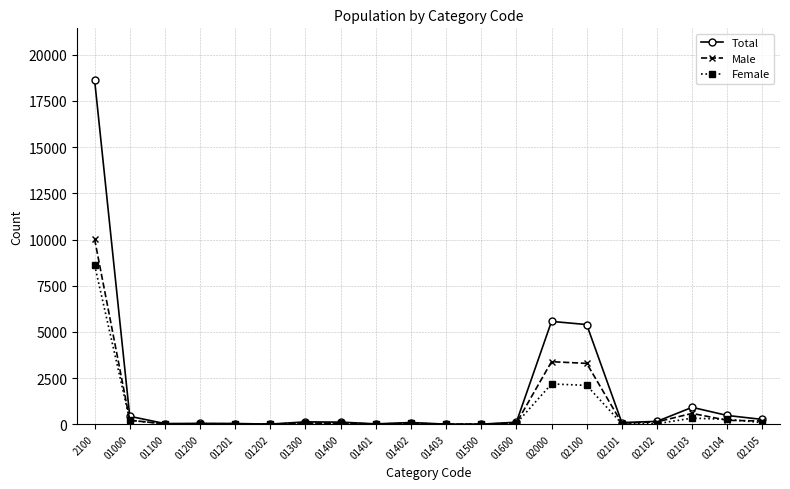

What is the difference between the Male values at 01403 and 01300?

58